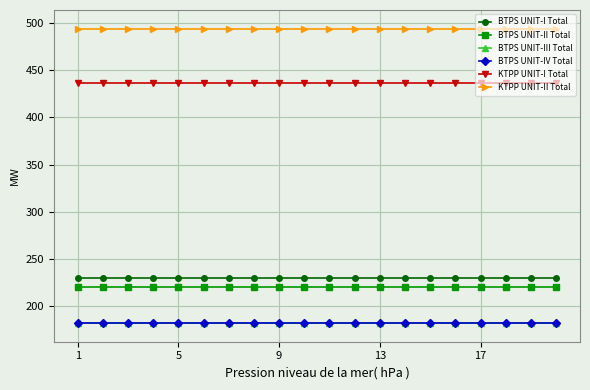

True or false: KTPP UNIT-II Total and KTPP UNIT-I Total intersect in this chart.

False